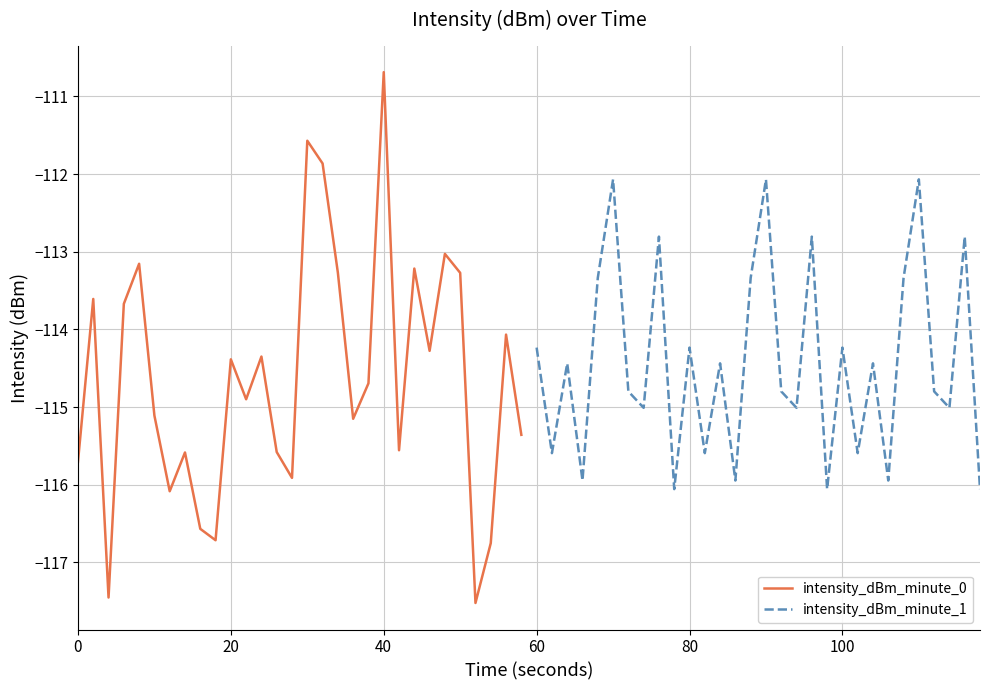

True or false: intensity_dBm_minute_0 has more than 1 interior local peaks.

True